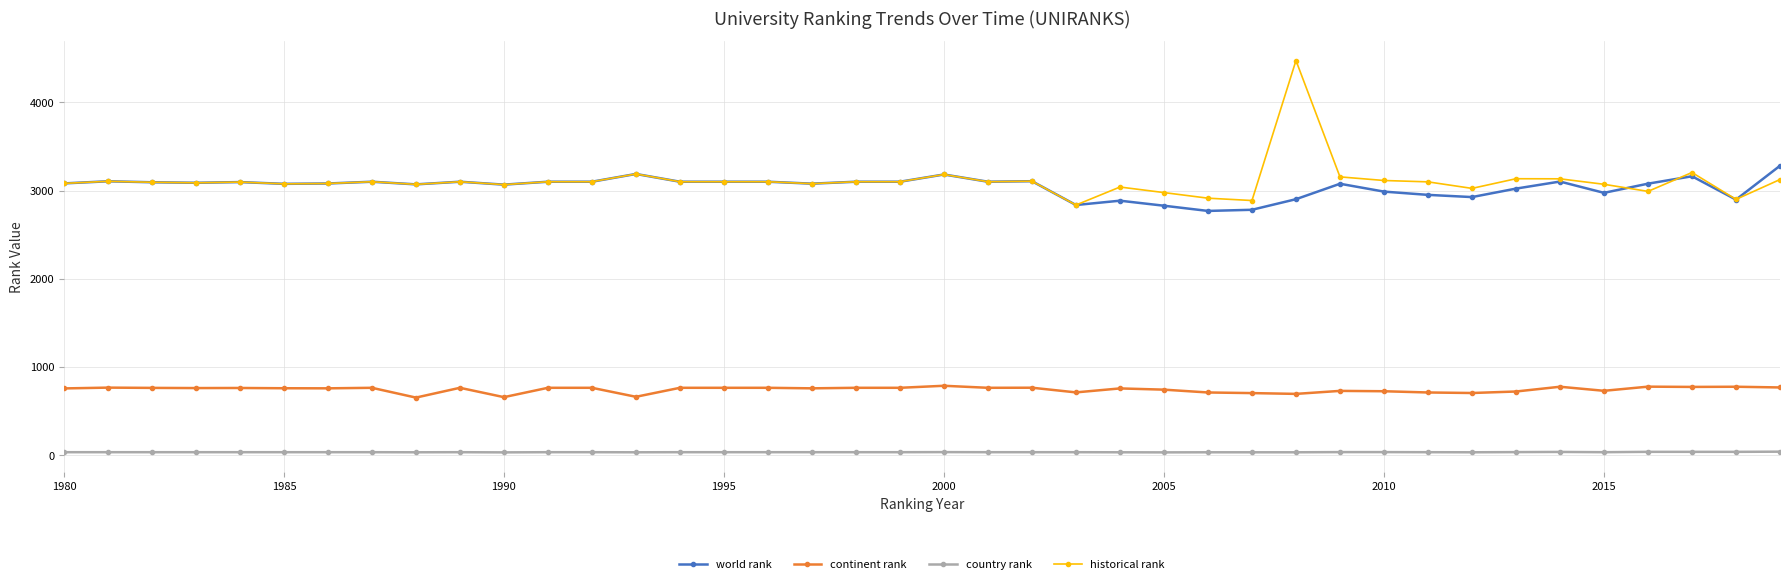

How many values in the continent rank series are below 763?

20